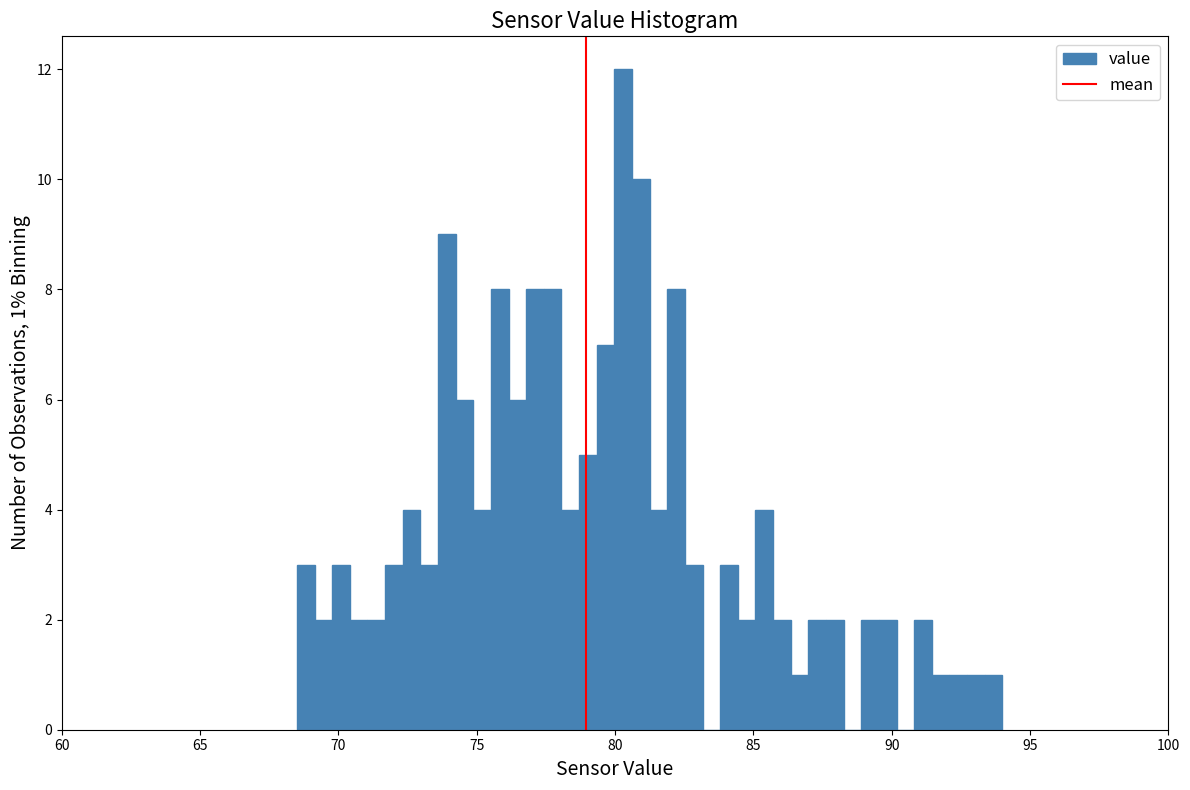

Read against the x-axis, roughly where is the centre of the tallest bar?

80.5